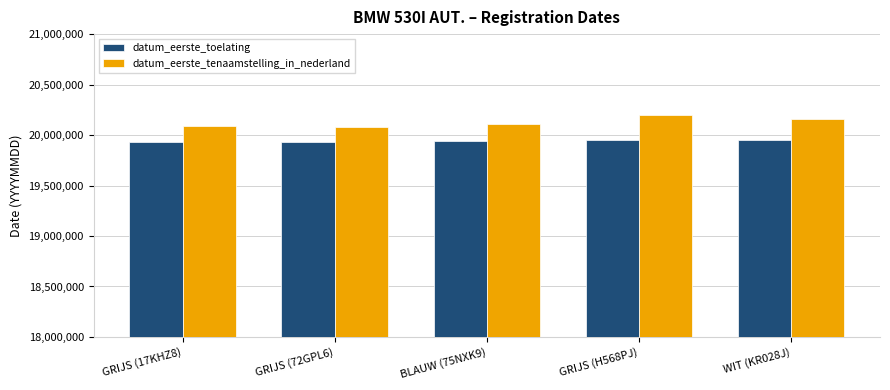

What position from the left is GRIJS (H568PJ)?

4